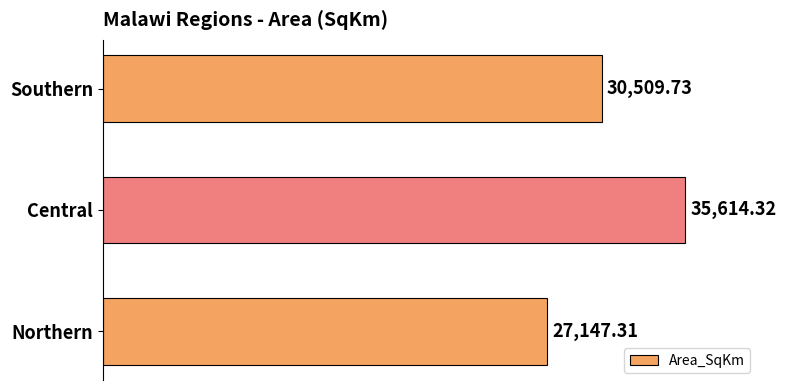

Where is the data nearest to the value 31380?

Southern